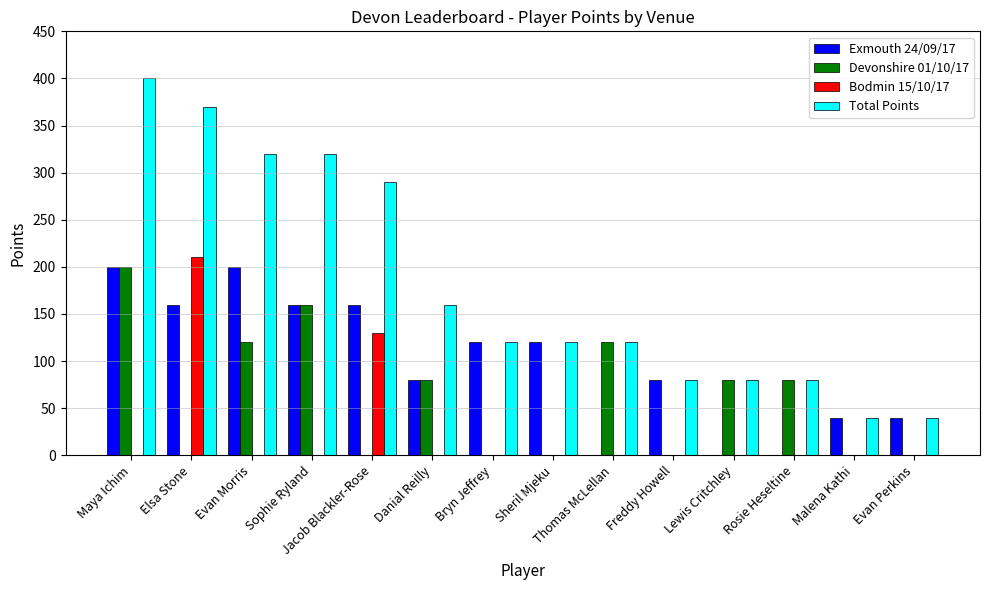

How many data points does each series have?

14